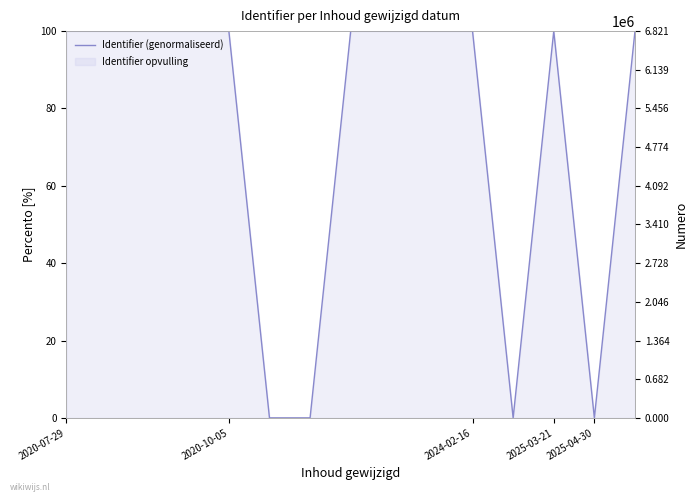

What is the label of the 1st point from the left?

2020-07-29